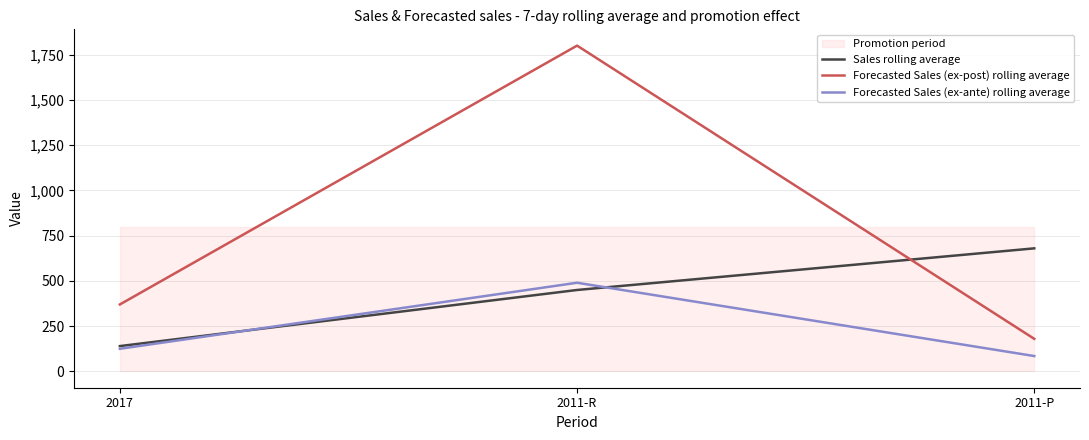

Rank the series at 2011-P from lowest to highest value.

Forecasted Sales (ex-ante) rolling average, Forecasted Sales (ex-post) rolling average, Sales rolling average